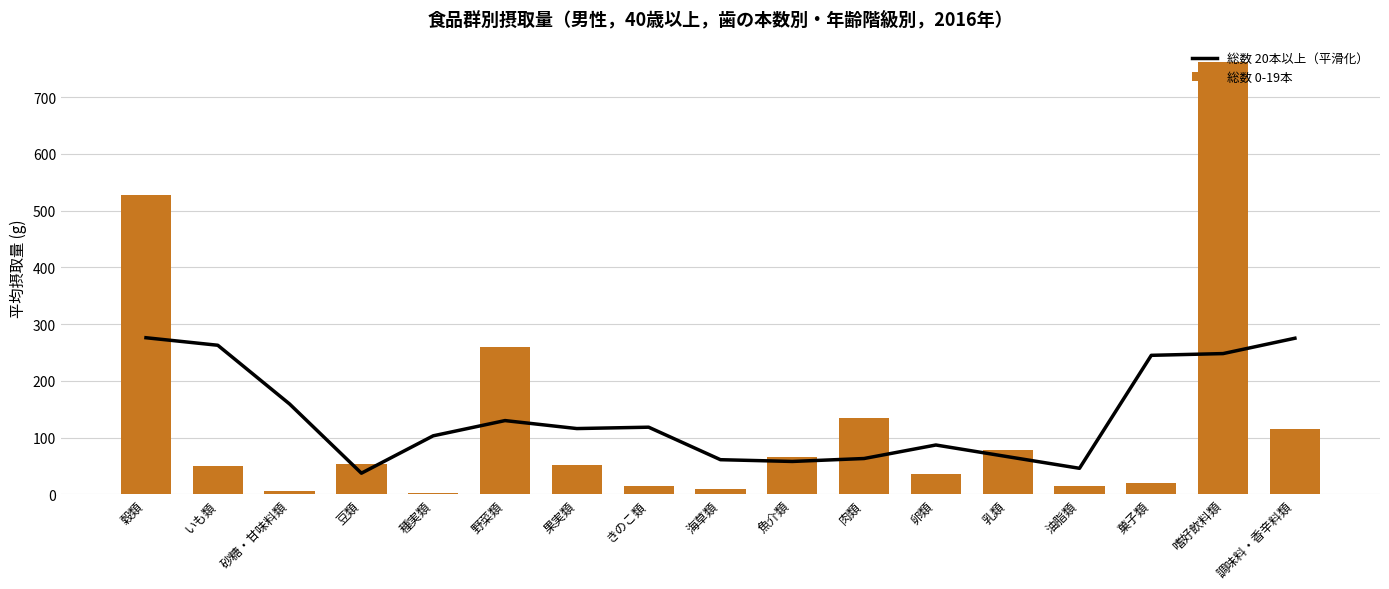

What is the difference between the maximum and minimum values in the 総数 0-19本 series?

759.2